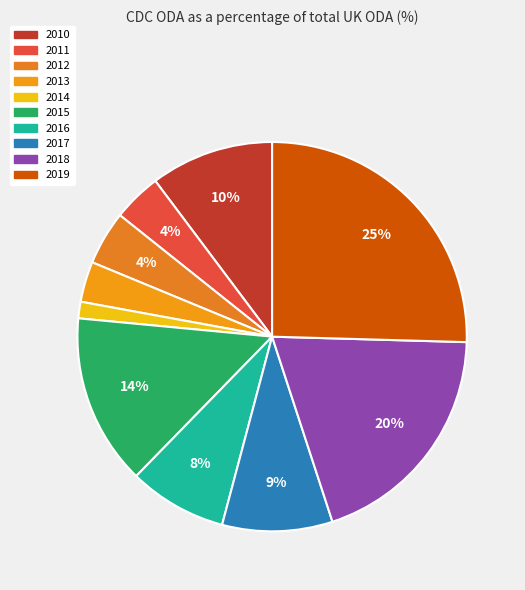

Is it true that 2019 is 13% of the pie?

False